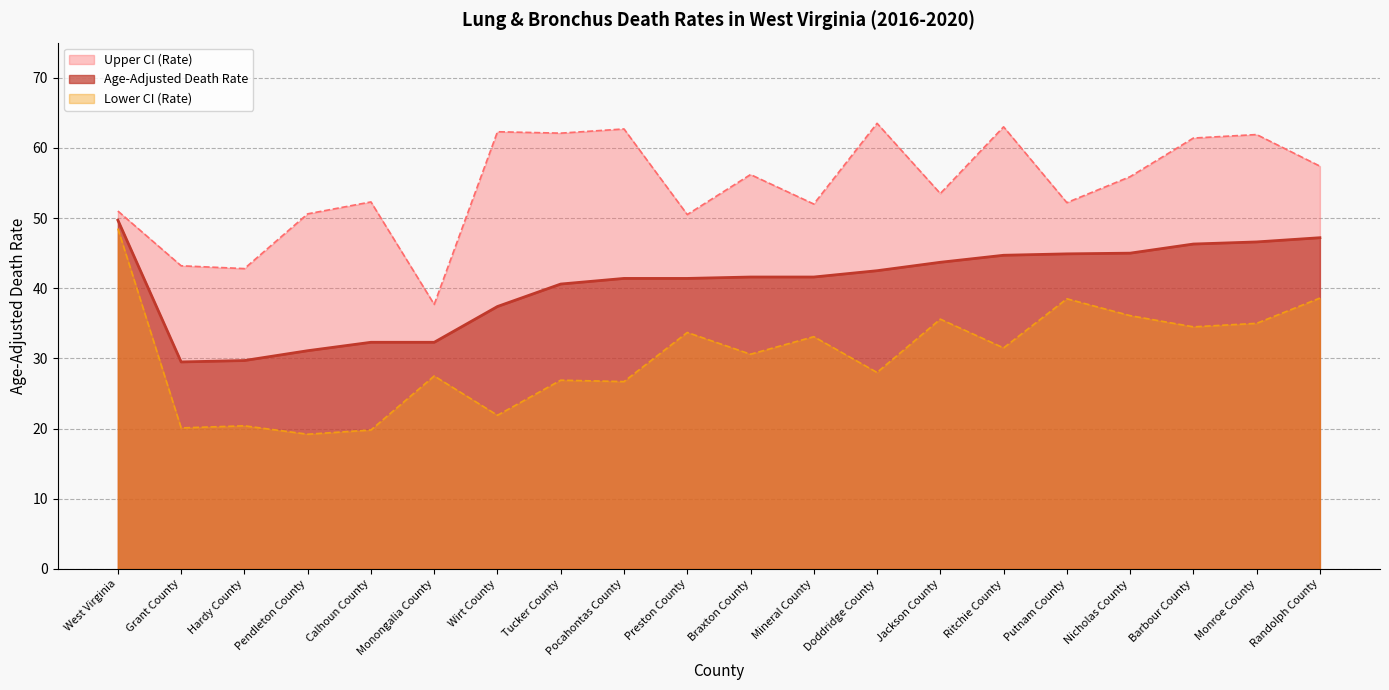

Reading left to right, list all the values displayed in this chart.

Upper CI (Rate): West Virginia=51.0	Grant County=43.2	Hardy County=42.8	Pendleton County=50.6	Calhoun County=52.3	Monongalia County=37.7	Wirt County=62.3	Tucker County=62.1	Pocahontas County=62.7	Preston County=50.5	Braxton County=56.2	Mineral County=52.0	Doddridge County=63.5	Jackson County=53.5	Ritchie County=63.0	Putnam County=52.2	Nicholas County=55.9	Barbour County=61.4	Monroe County=61.9	Randolph County=57.4
Age-Adjusted Death Rate: West Virginia=49.7	Grant County=29.5	Hardy County=29.7	Pendleton County=31.1	Calhoun County=32.3	Monongalia County=32.3	Wirt County=37.4	Tucker County=40.6	Pocahontas County=41.4	Preston County=41.4	Braxton County=41.6	Mineral County=41.6	Doddridge County=42.5	Jackson County=43.7	Ritchie County=44.7	Putnam County=44.9	Nicholas County=45.0	Barbour County=46.3	Monroe County=46.6	Randolph County=47.2
Lower CI (Rate): West Virginia=48.5	Grant County=20.1	Hardy County=20.4	Pendleton County=19.2	Calhoun County=19.8	Monongalia County=27.5	Wirt County=21.9	Tucker County=26.9	Pocahontas County=26.7	Preston County=33.7	Braxton County=30.6	Mineral County=33.1	Doddridge County=28.0	Jackson County=35.6	Ritchie County=31.5	Putnam County=38.5	Nicholas County=36.1	Barbour County=34.5	Monroe County=35.0	Randolph County=38.6